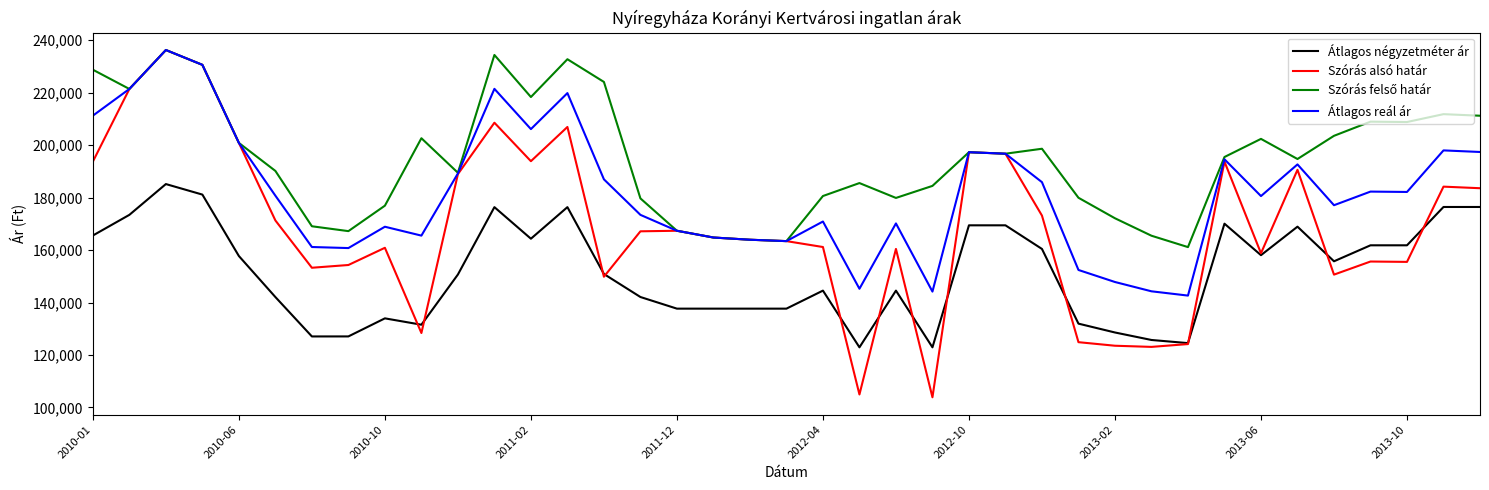

What is the minimum value shown in the chart?

103887